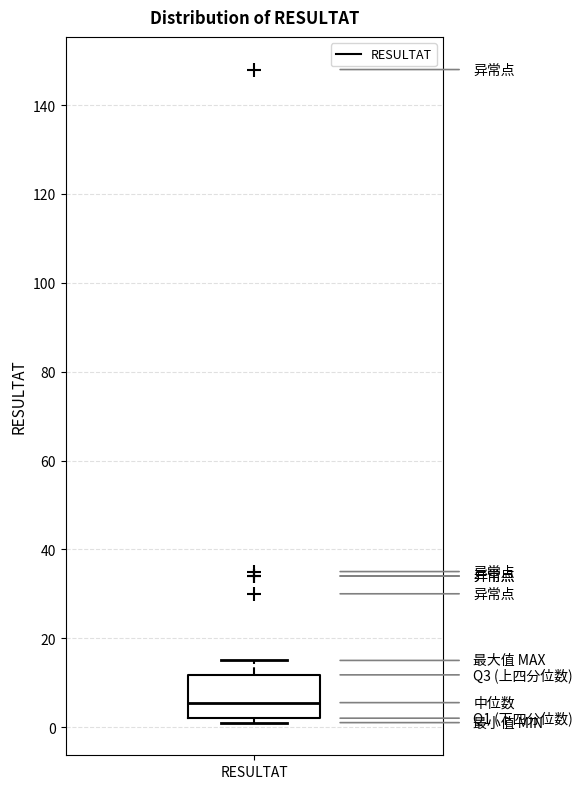

Transcribe this box plot: give where the median line is, the range the box spans, and where the two whiskers end, as read against the y-axis. The values are not printed on the chart, so give them approximately, as read against the axis.

median 6, box 2 to 12, whiskers 2 (just below the box's lower edge) to 16